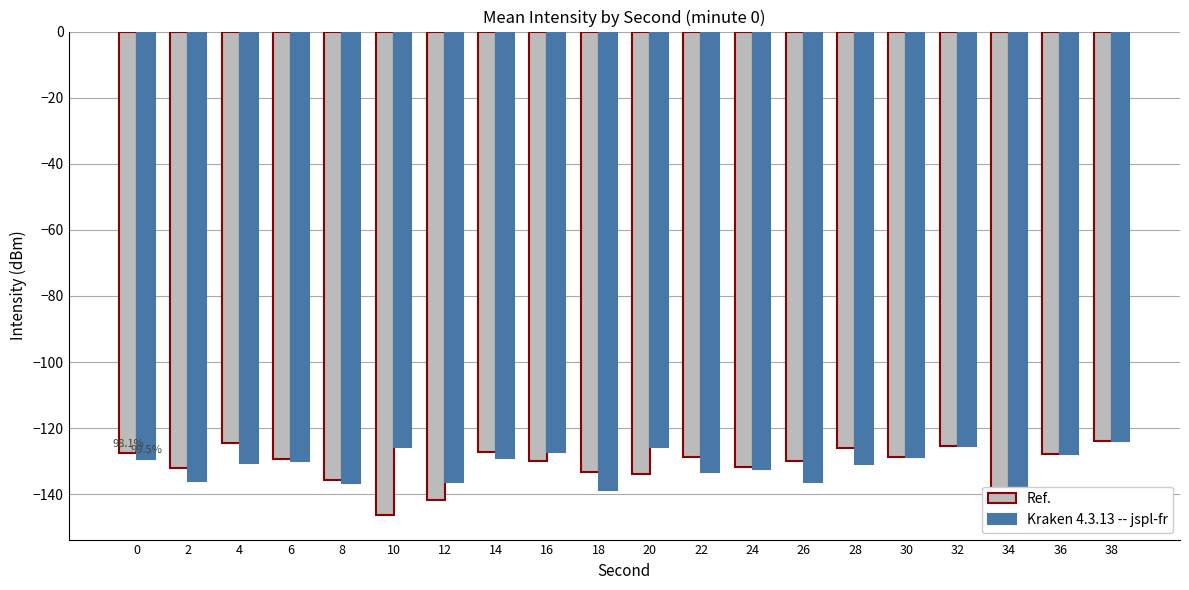

Count the number of categories in the chart.

20